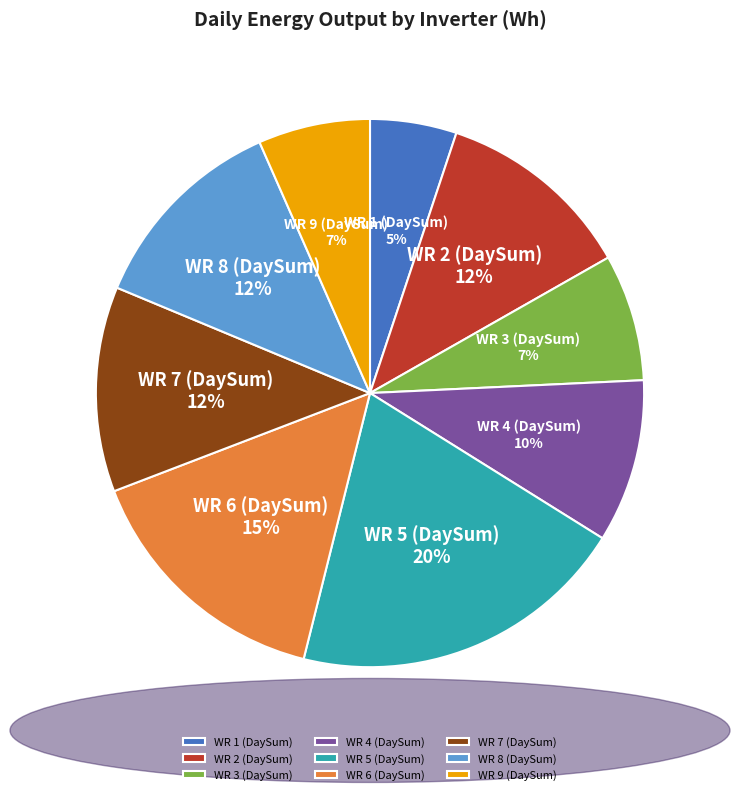

Count the number of slices in the pie.

9